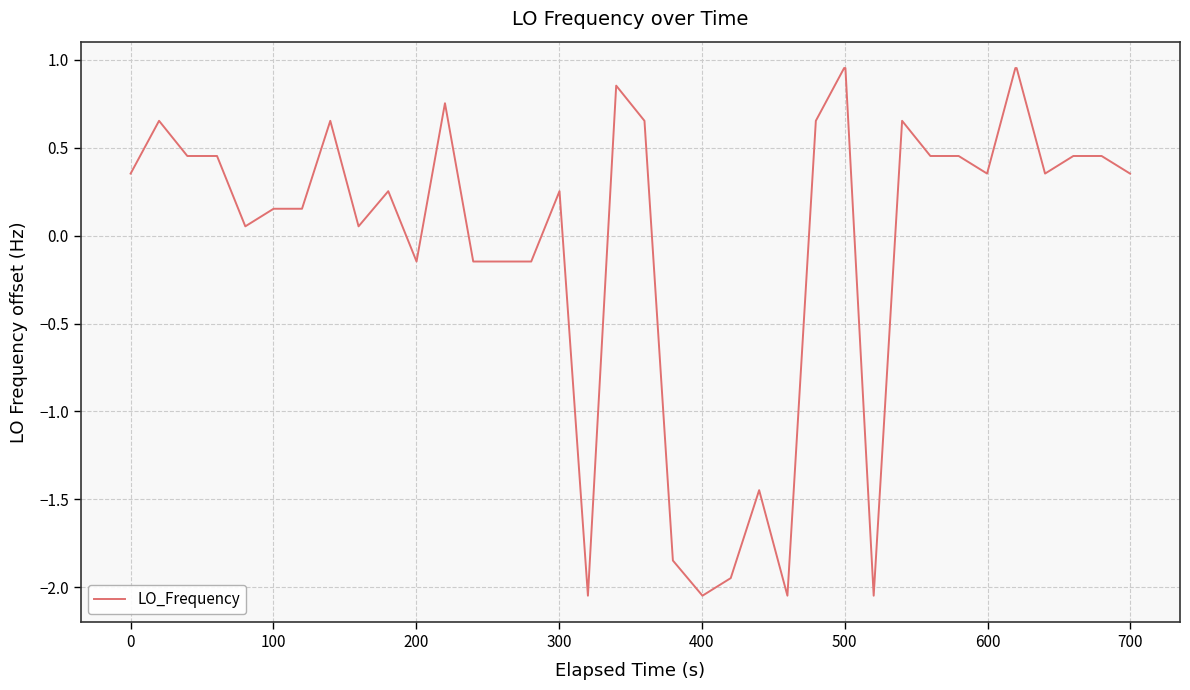

What is the difference between the maximum and minimum values?

3.0